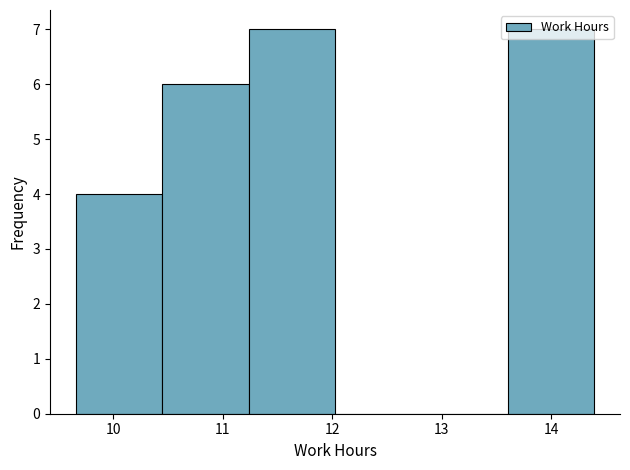

Reading left to right, list every bar in this chart as the range it spans on the x-axis followed by its height. Neither the bar edges nor the heights are printed on the chart, so give them approximately, as read against the axes.

9.7 to 10.4: 4
10.4 to 11.2: 6
11.2 to 12.0: 7
12.0 to 12.8: 0
12.8 to 13.6: 0
13.6 to 14.4: 7